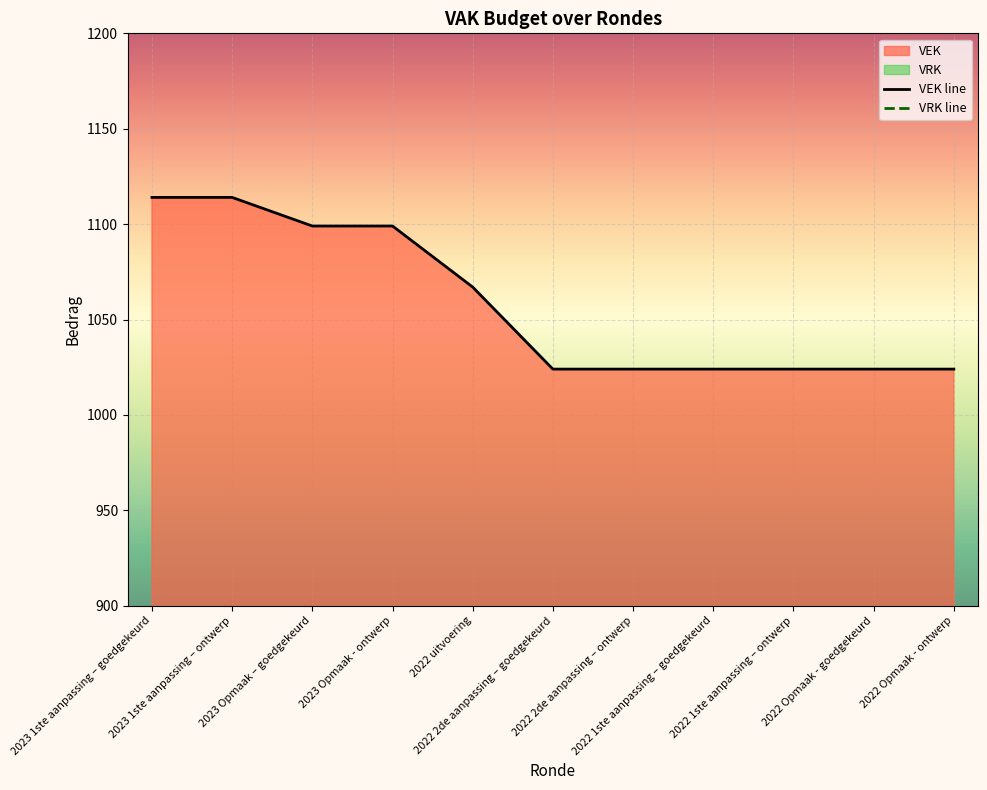

Which series has the widest spread of values?

VEK line